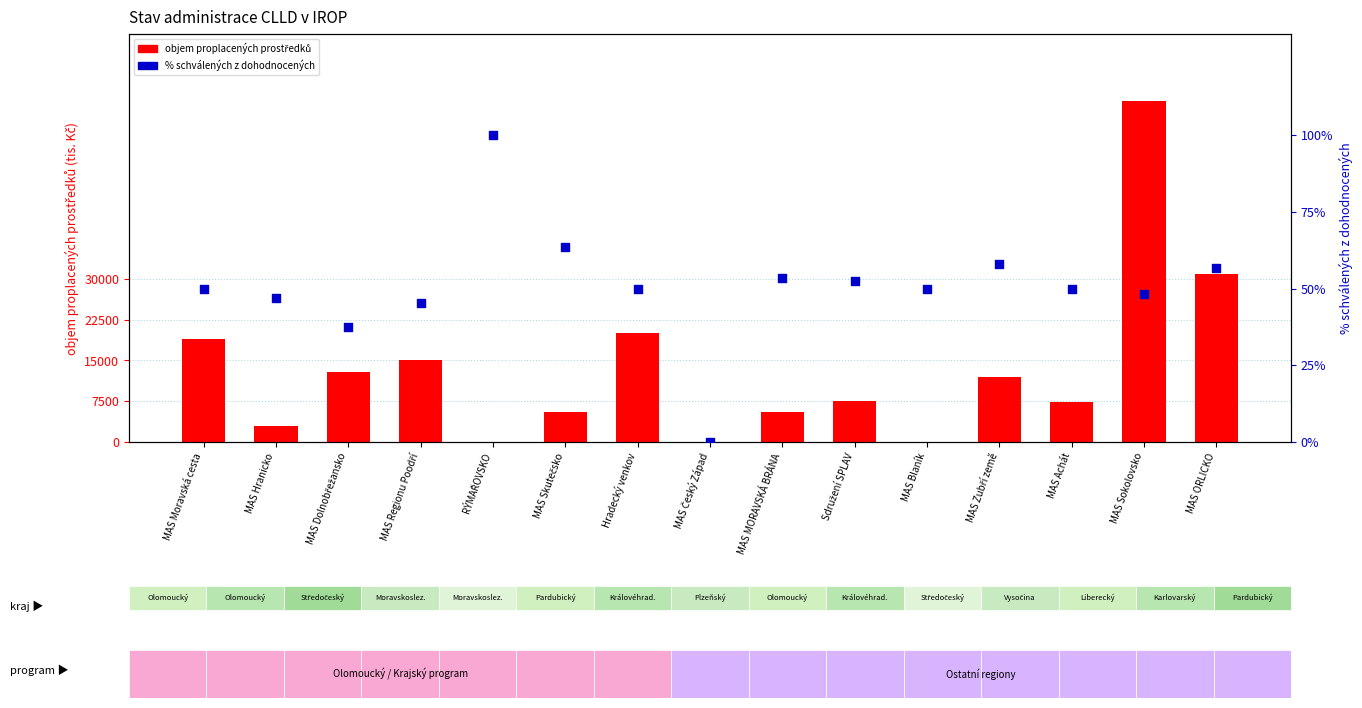

At which category is the sum across all series the highest?

MAS Sokolovsko